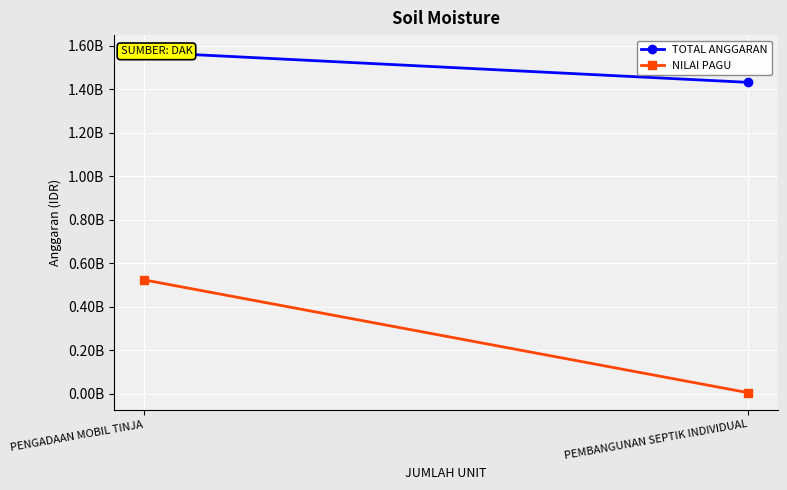

How many series are shown in this chart?

2